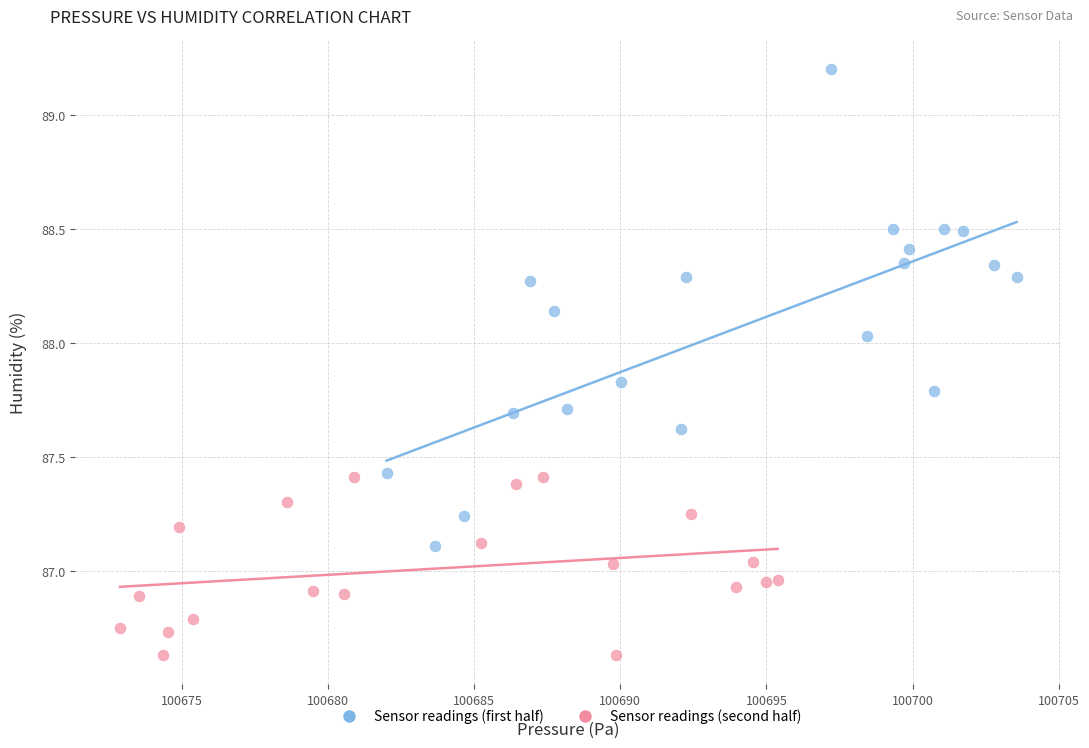

Which series has the largest Y range (max minus min)?

Sensor readings (first half)